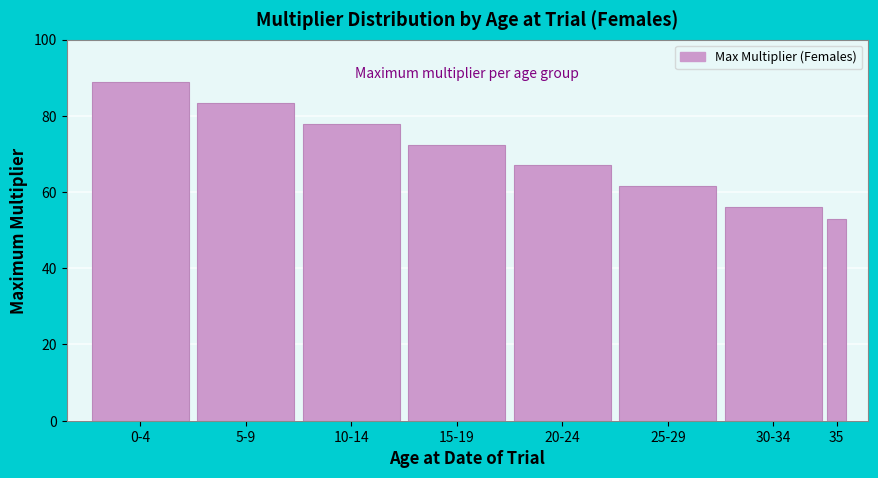

Reading left to right, list all the values displayed in this chart.

0-4=88.7	5-9=83.4	10-14=77.9	15-19=72.4	20-24=67.0	25-29=61.6	30-34=56.2	35=52.9